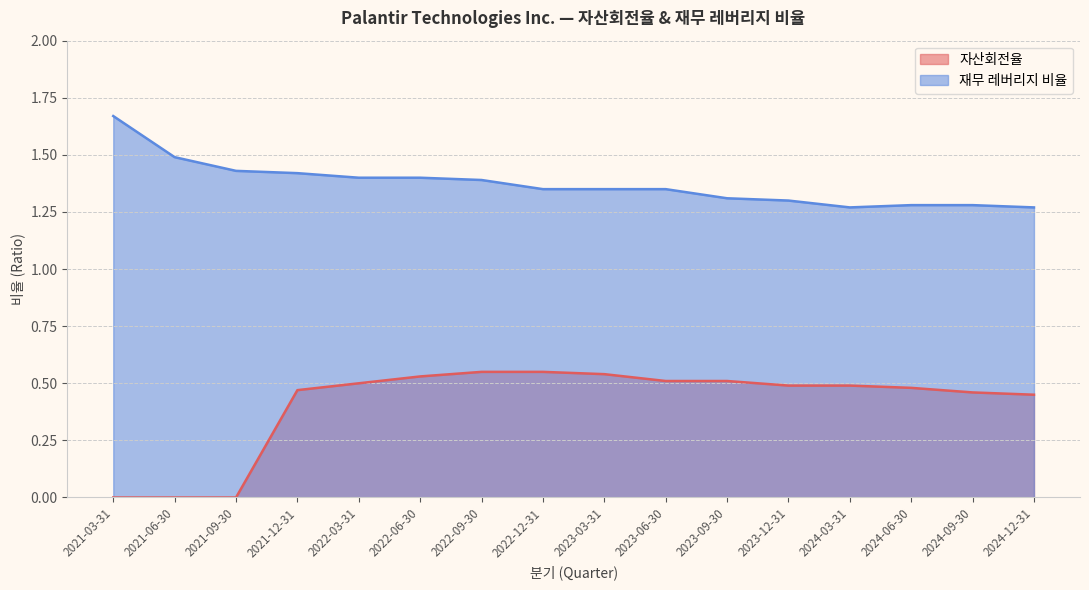

Which category has the lowest value in the 재무 레버리지 비율 series?

2024-03-31